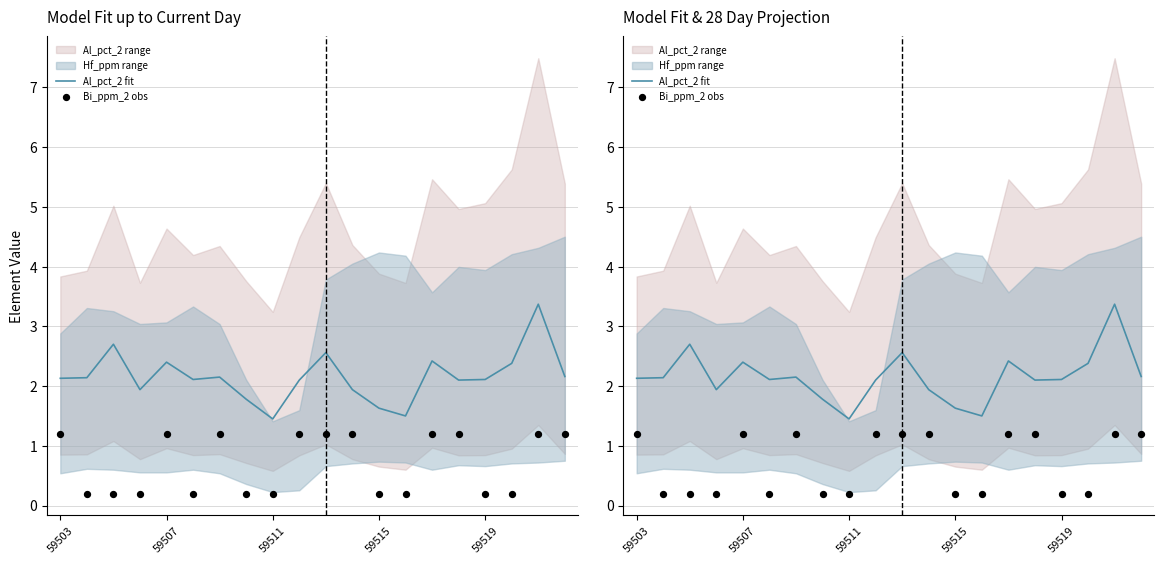

Which series contains the lowest Y value?

Bi_ppm_2 obs